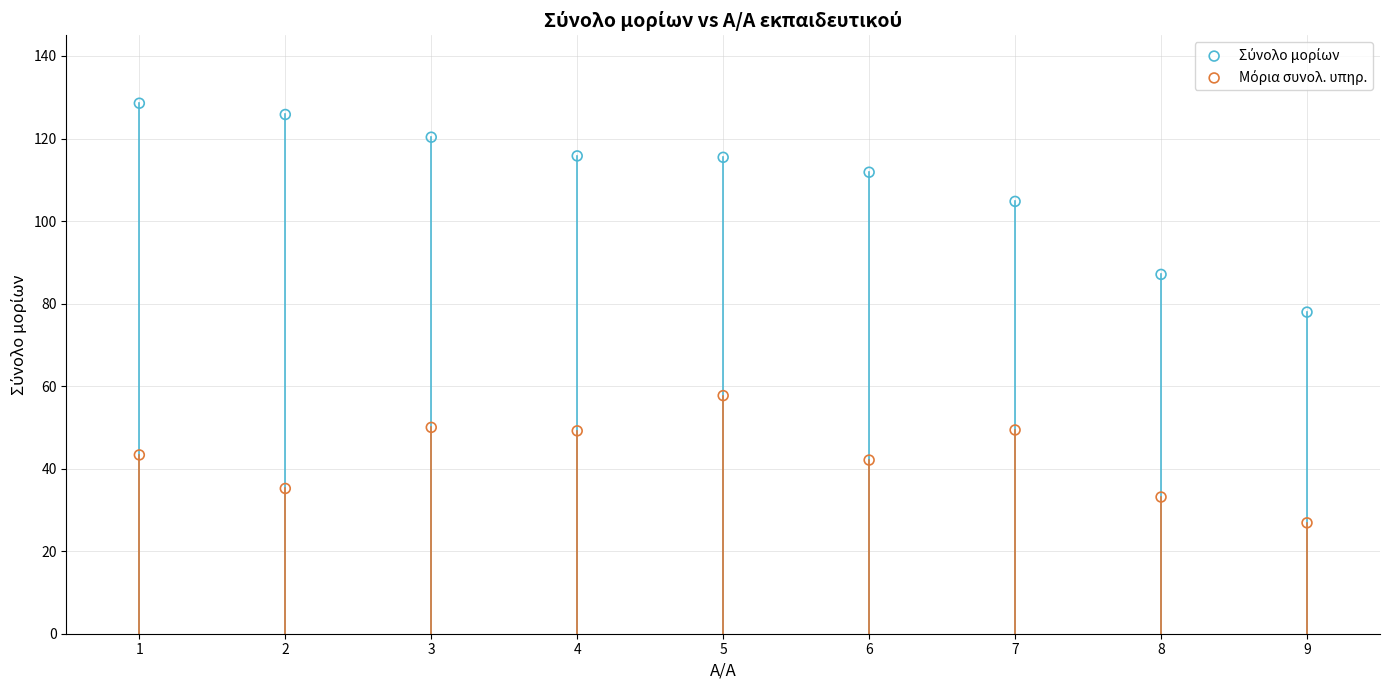

What is the X range (max minus min) for the scatter plot?

8.0